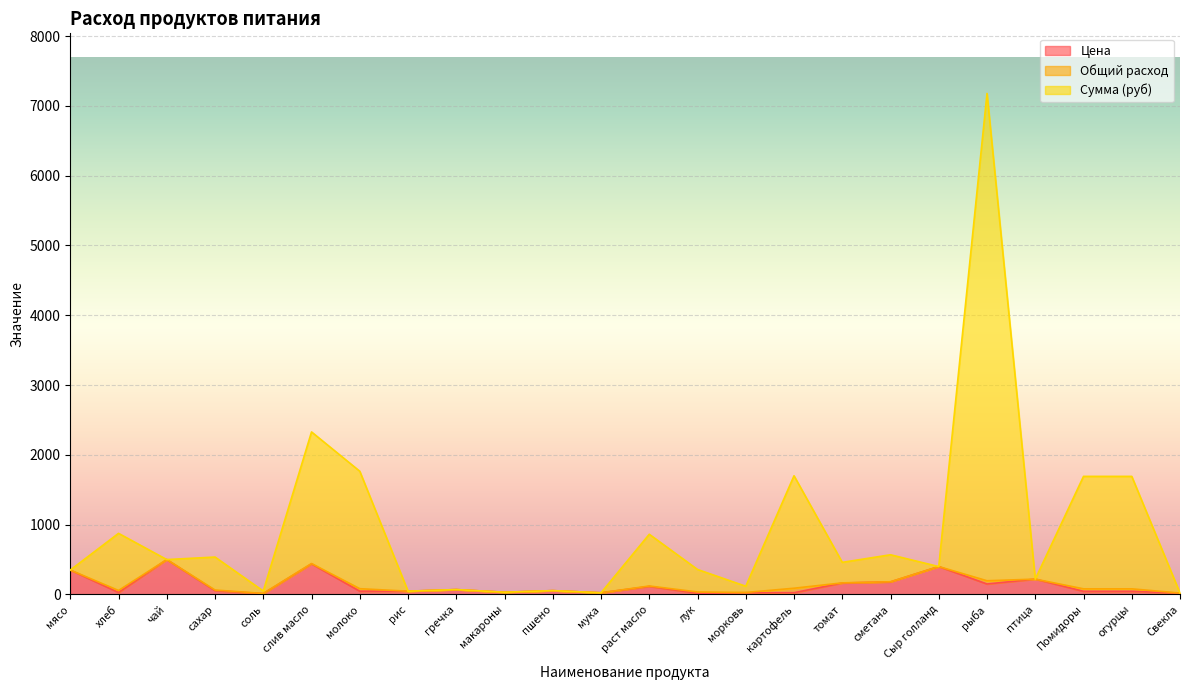

What is the difference between the Цена values at картофель and соль?

13.0